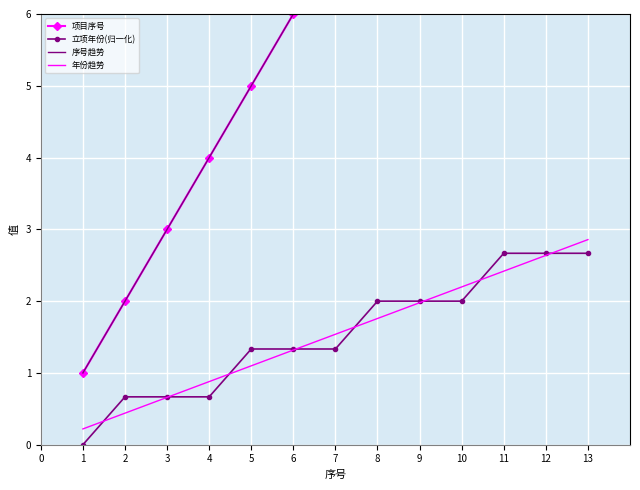

Is the value of 年份趋势 at 13 greater than the value of 立项年份(归一化) at 9?

Yes